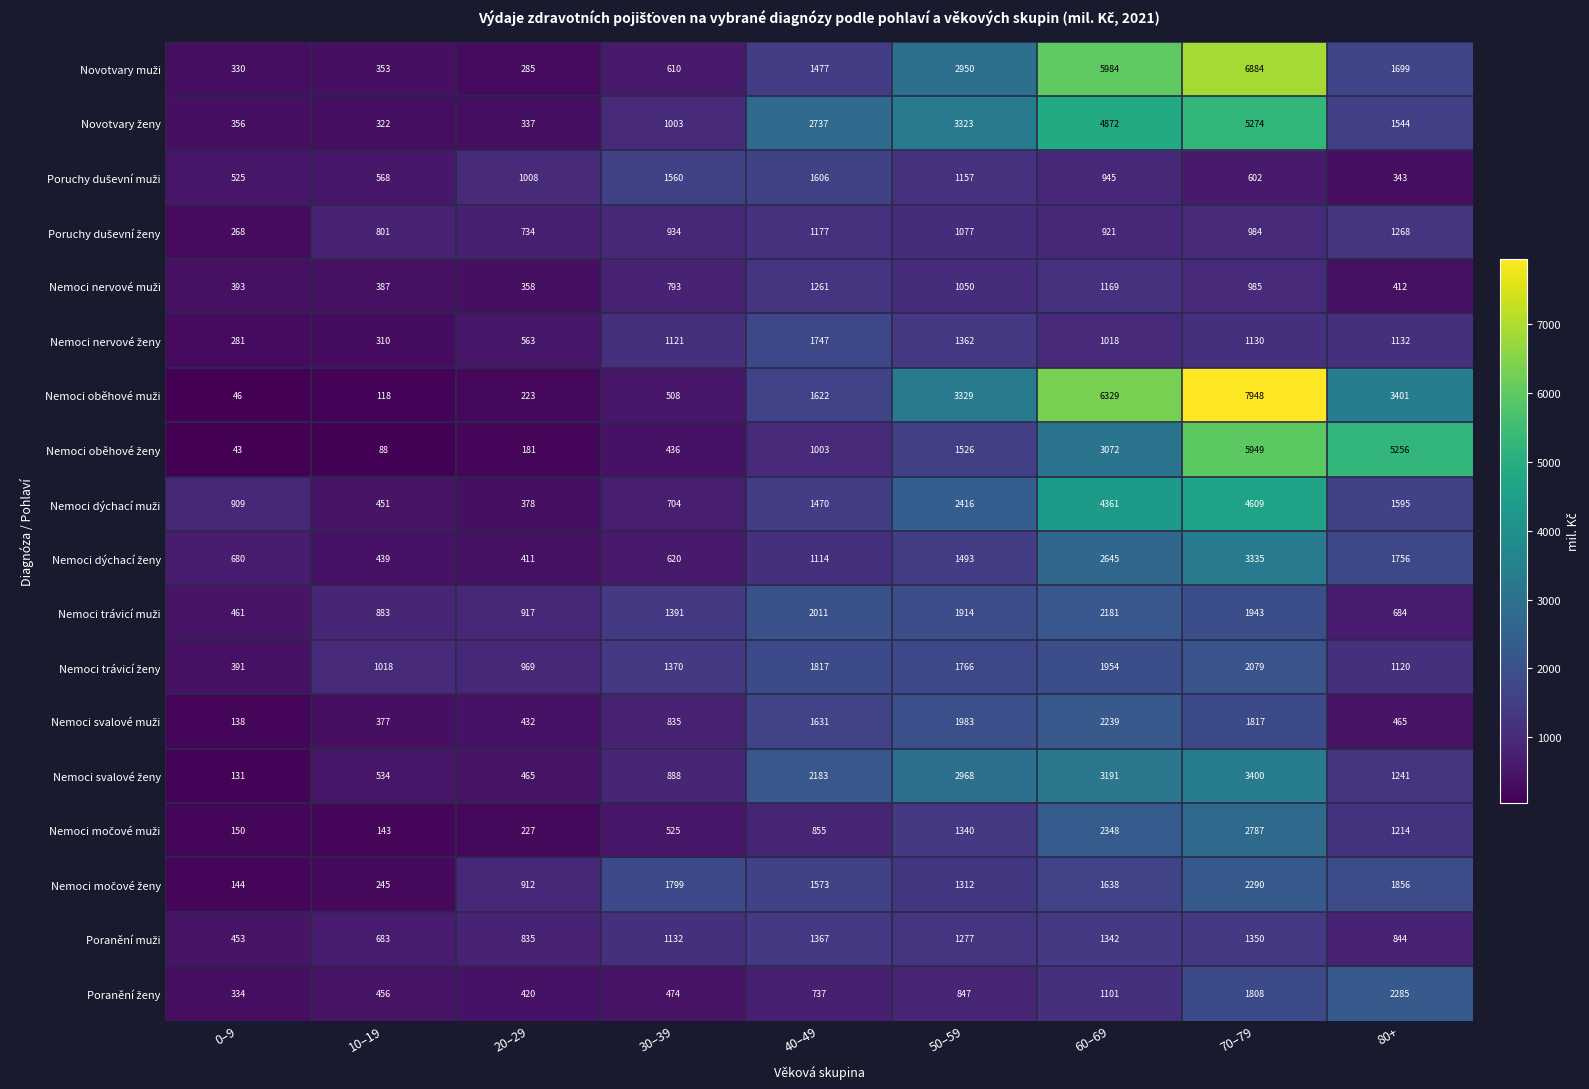

How many distinct data groups are displayed?

18